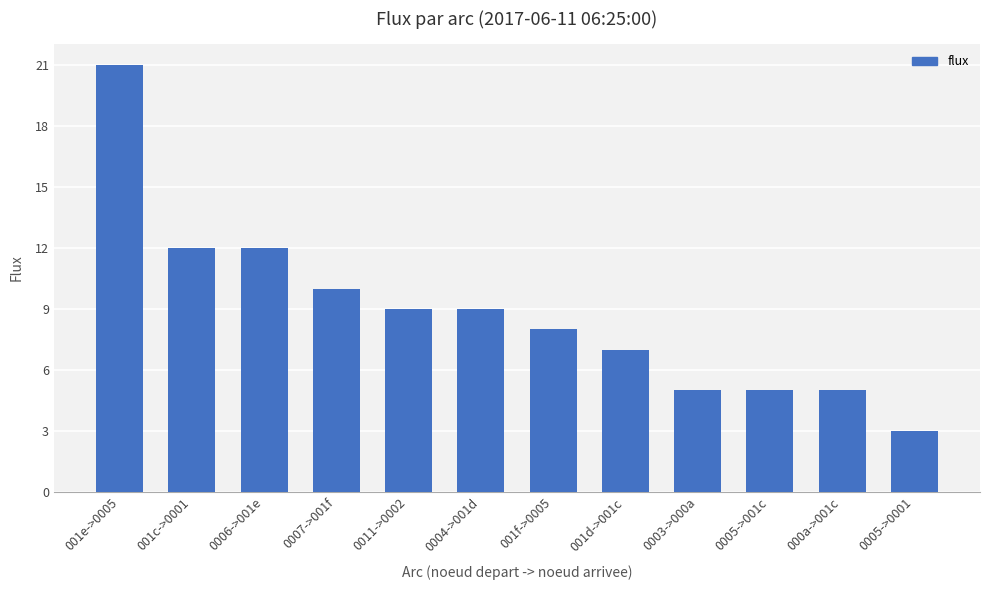

What is the approximate value at 0005->001c?

5